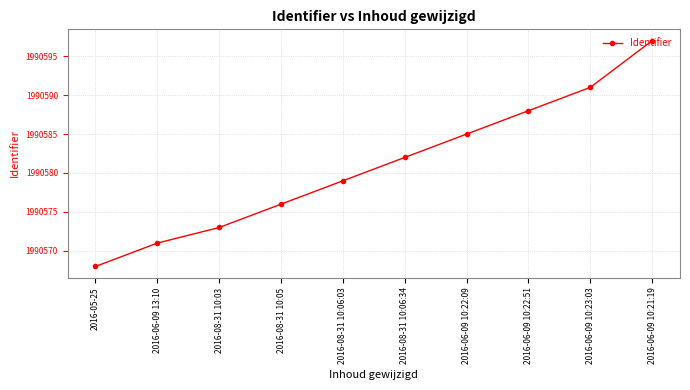

What is the sum of all values?

19905810